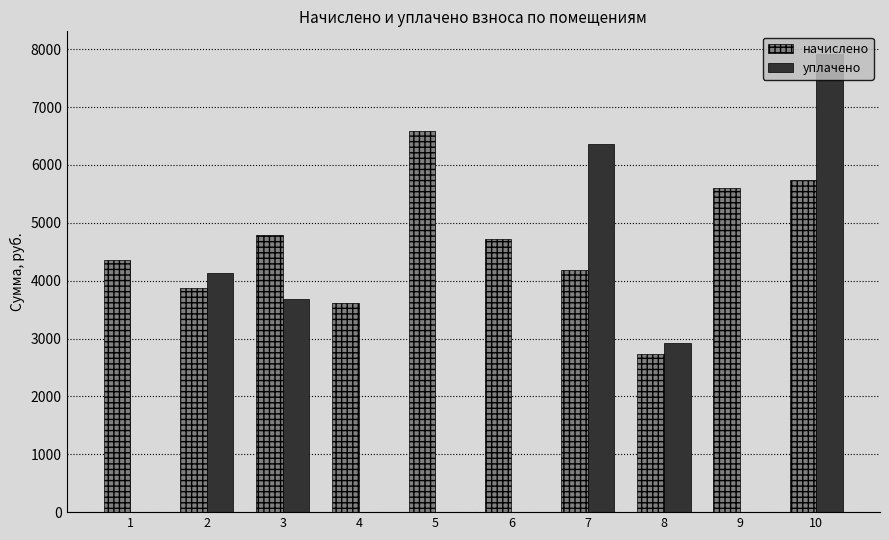

How many groups of bars are there?

10